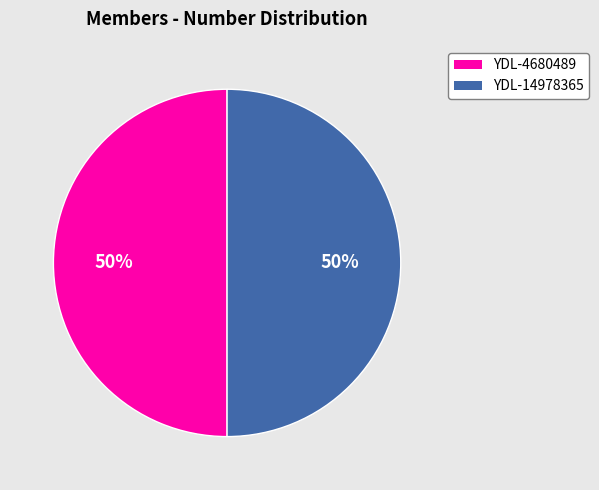

To the nearest percent, what is the average slice percentage?

50%